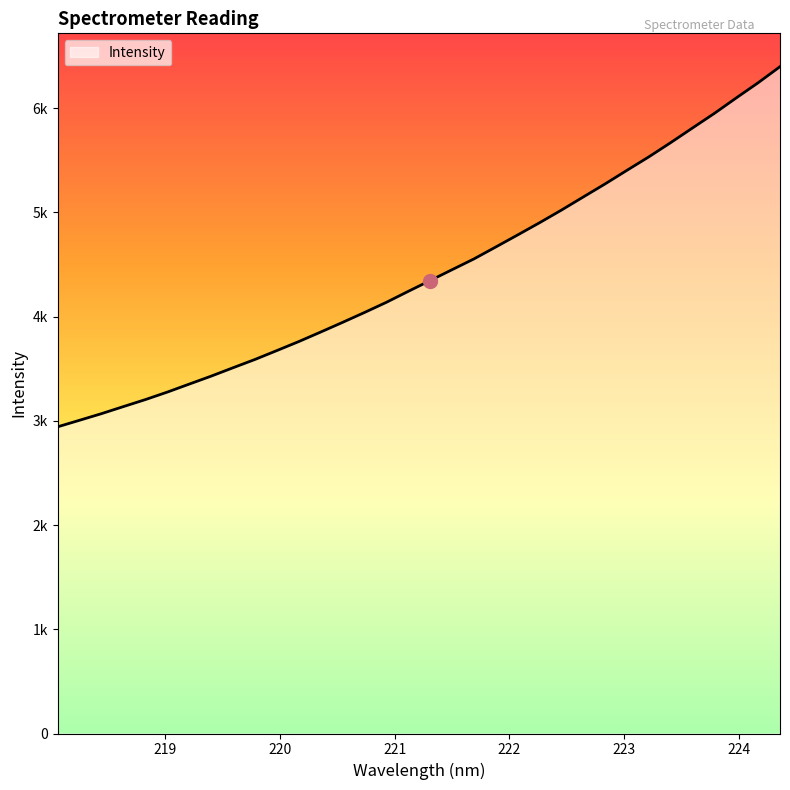

Does the chart have visible grid lines?

No